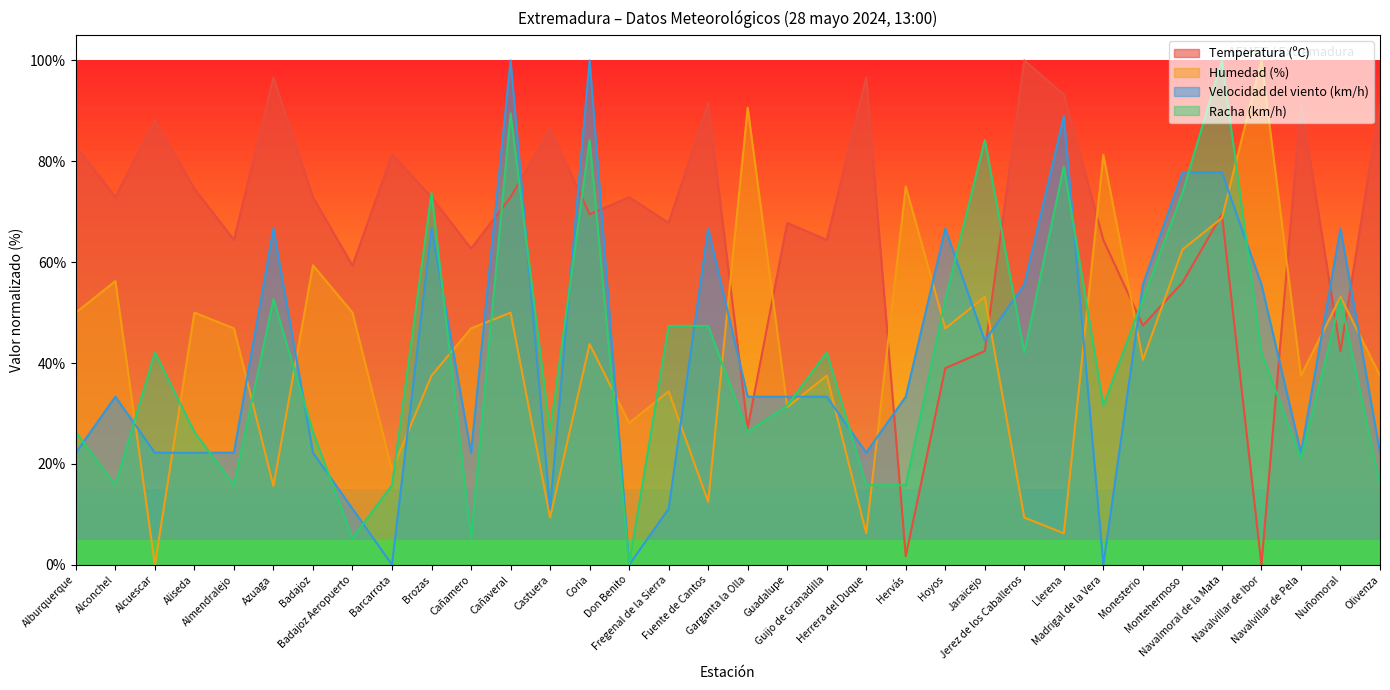

Reading left to right, what are all the values shown in this chart?

Temperatura (ºC): 83.1	72.9	88.1	74.6	64.4	96.6	72.9	59.3	81.4	72.9	62.7	72.9	86.4	69.5	72.9	67.8	91.5	27.1	67.8	64.4	96.6	1.7	39.0	42.4	100.0	93.2	64.4	47.5	55.9	69.5	0.0	91.5	42.4	91.5
Humedad (%): 50.0	56.2	0.0	50.0	46.9	15.6	59.4	50.0	18.8	37.5	46.9	50.0	9.4	43.8	28.1	34.4	12.5	90.6	31.2	37.5	6.2	75.0	46.9	53.1	9.4	6.2	81.2	40.6	62.5	68.8	100.0	37.5	53.1	37.5
Velocidad del viento (km/h): 22.2	33.3	22.2	22.2	22.2	66.7	22.2	11.1	0.0	66.7	22.2	100.0	11.1	100.0	0.0	11.1	66.7	33.3	33.3	33.3	22.2	33.3	66.7	44.4	55.6	88.9	0.0	55.6	77.8	77.8	55.6	22.2	66.7	22.2
Racha (km/h): 26.3	15.8	42.1	26.3	15.8	52.6	26.3	5.3	15.8	73.7	5.3	89.5	26.3	84.2	0.0	47.4	47.4	26.3	31.6	42.1	15.8	15.8	52.6	84.2	42.1	78.9	31.6	52.6	73.7	100.0	42.1	21.1	52.6	15.8